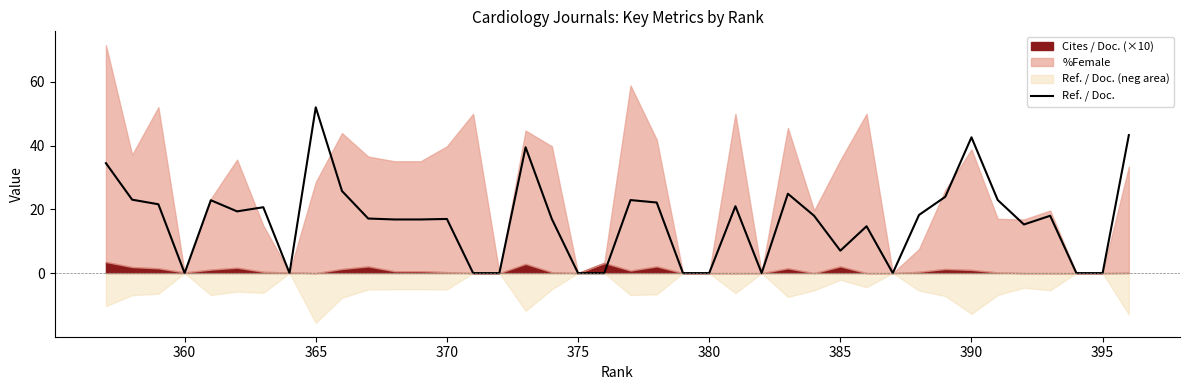

True or false: Ref. / Doc. has a value of 0.0 at 360.

True